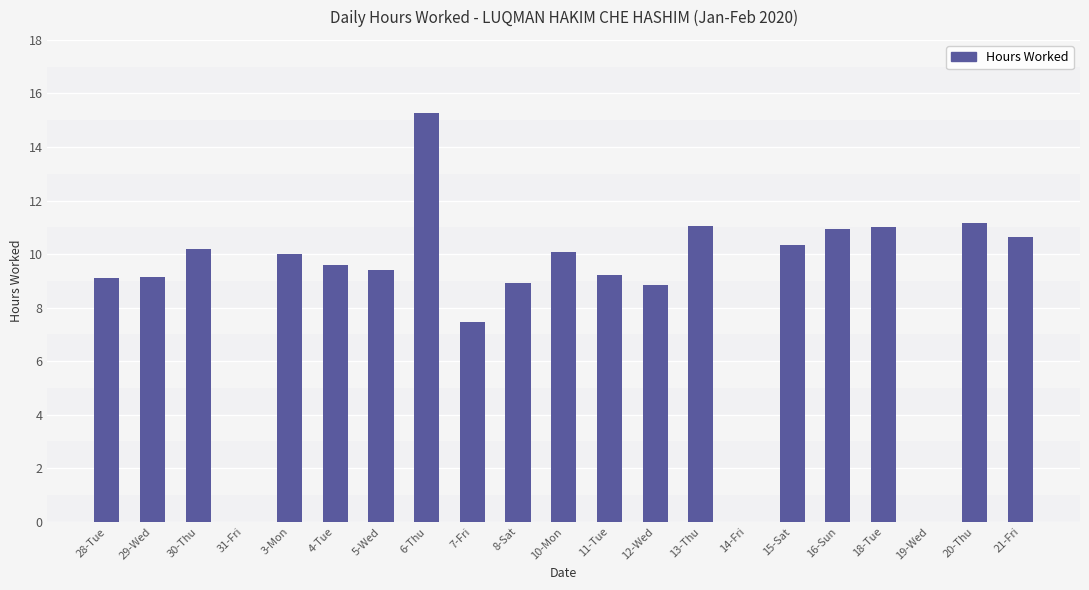

The value at 20-Thu is 11.2. True or false?

True